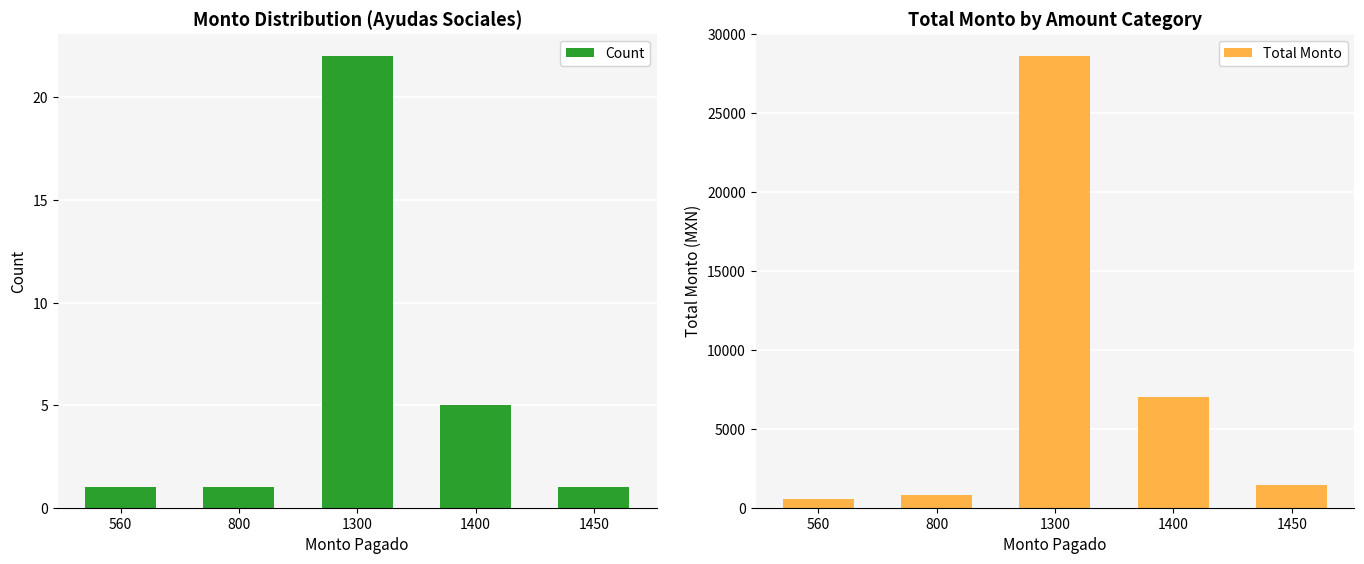

What is the approximate value of Count at 560?

1